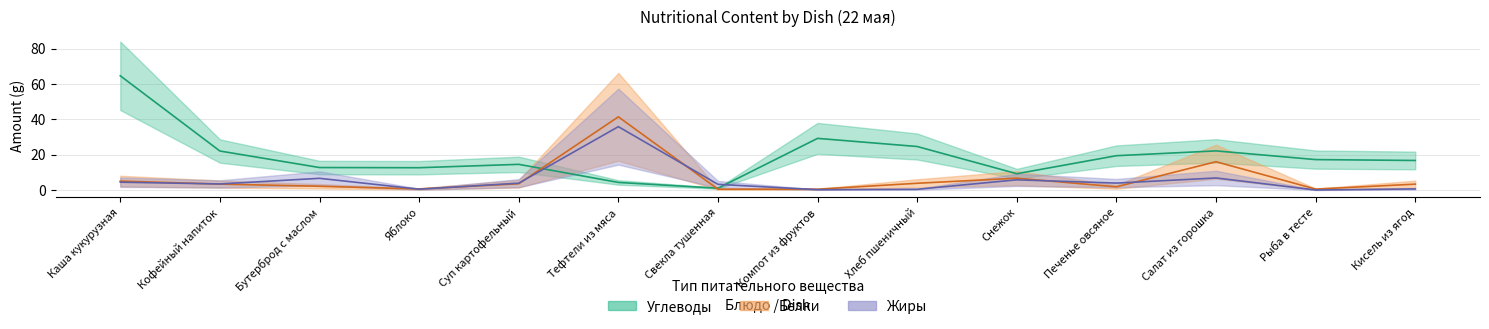

Between Суп картофельный and Кофейный напиток, which is larger?

Суп картофельный